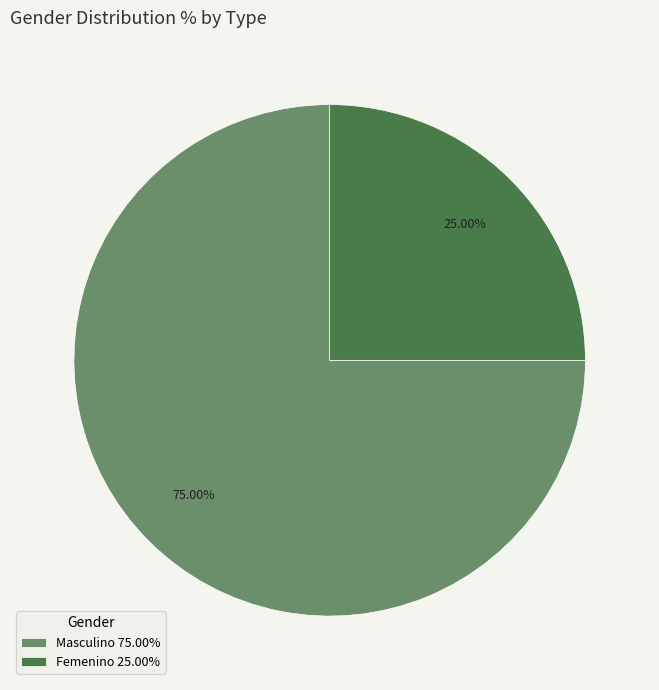

To the nearest percent, what is the average slice percentage?

50%